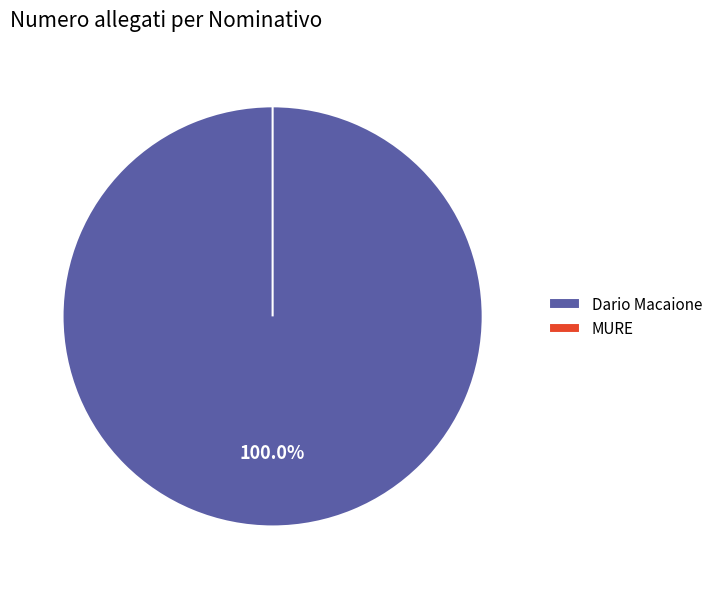

How many segments does this pie chart have?

2